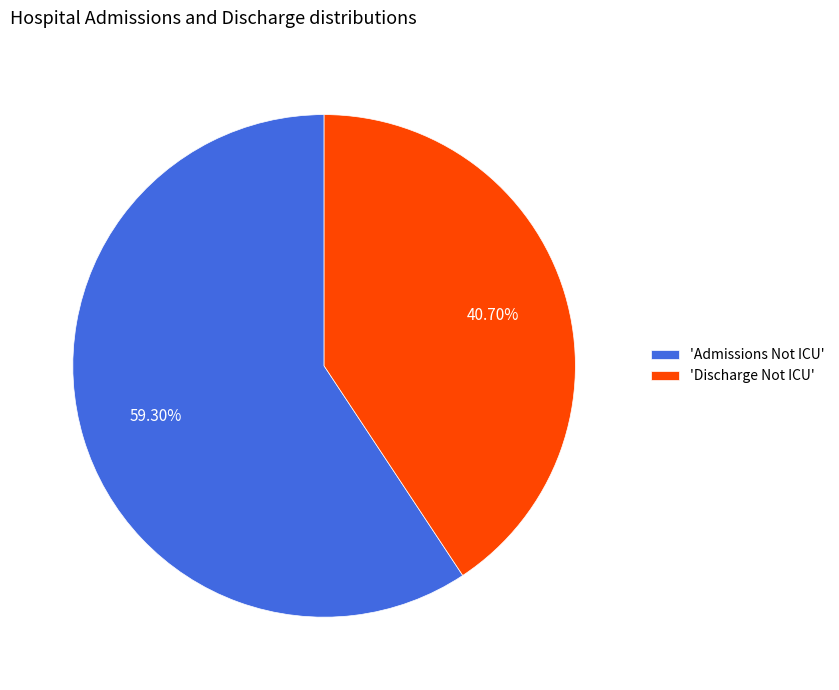

Combined, do 'Admissions Not ICU' and 'Discharge Not ICU' account for over 50%?

Yes